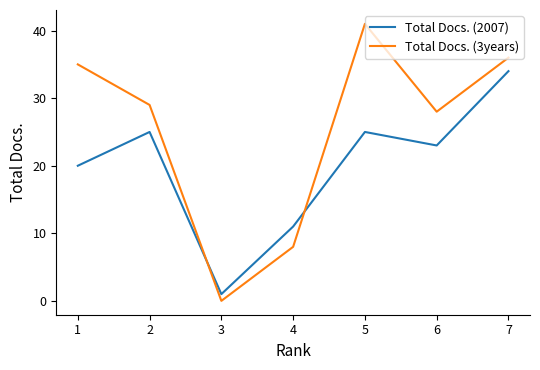

What is the spread (max minus min) of values at 1?

15